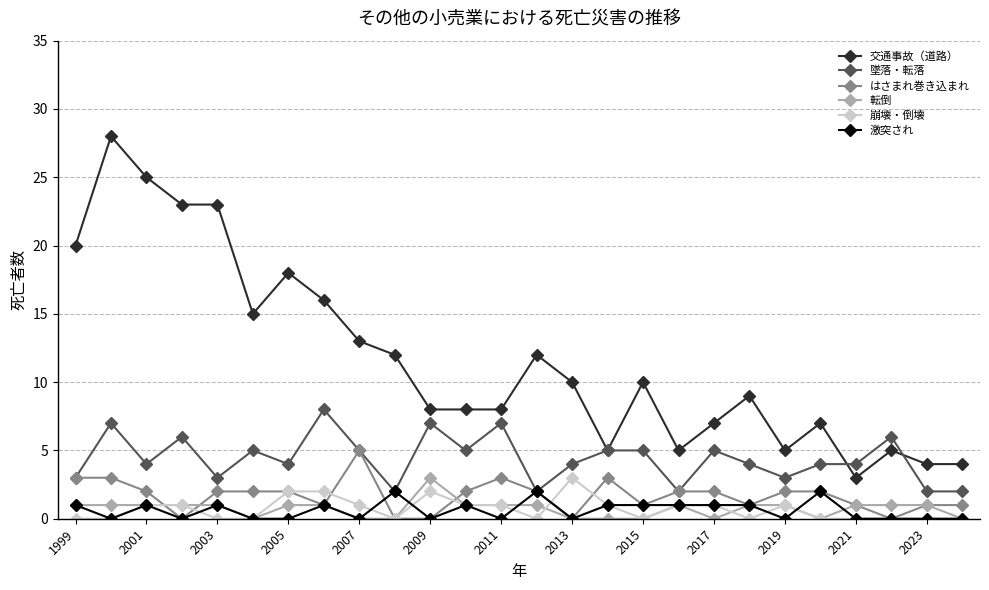

True or false: 墜落・転落 and 崩壊・倒壊 cross at least once.

False